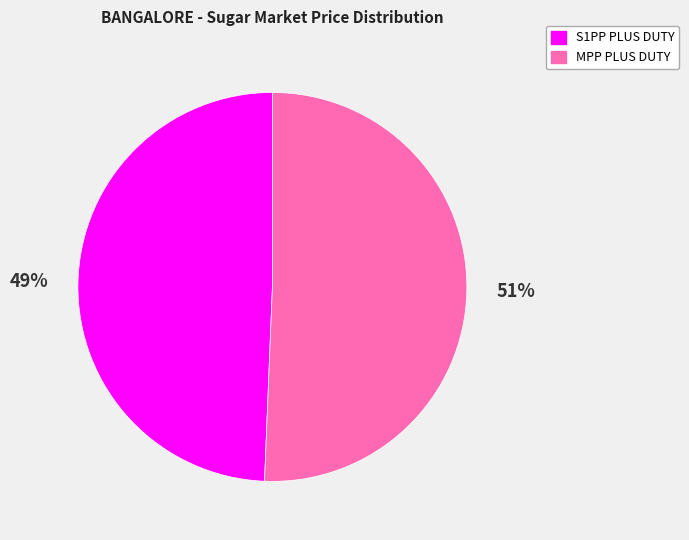

To the nearest percent, what portion does S1PP PLUS DUTY represent?

49%